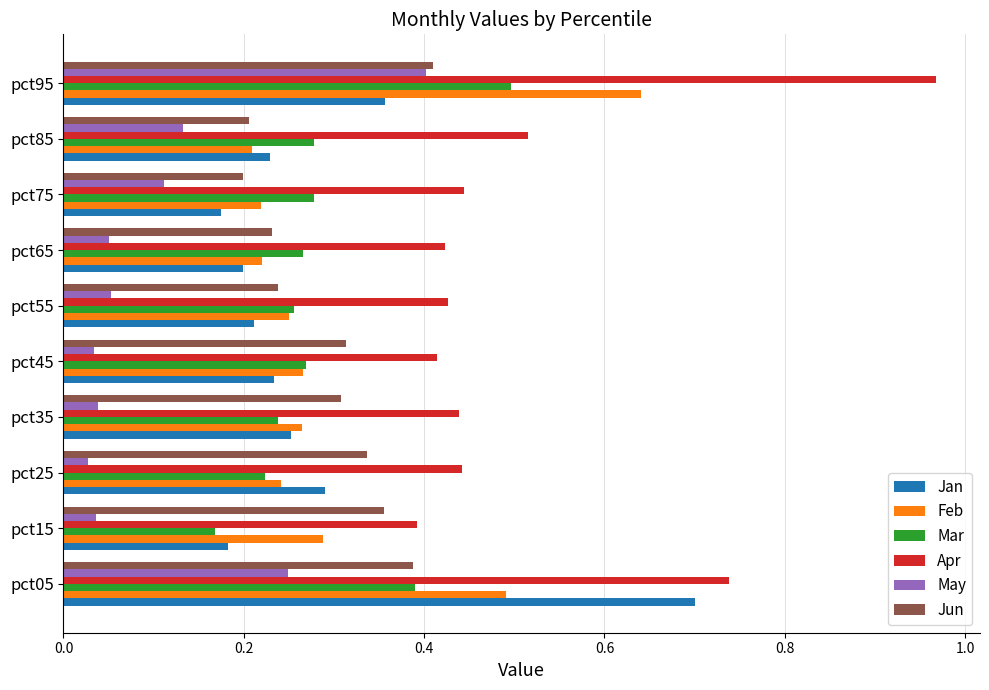

Between pct85 and pct95, which series saw the biggest shift?

Apr